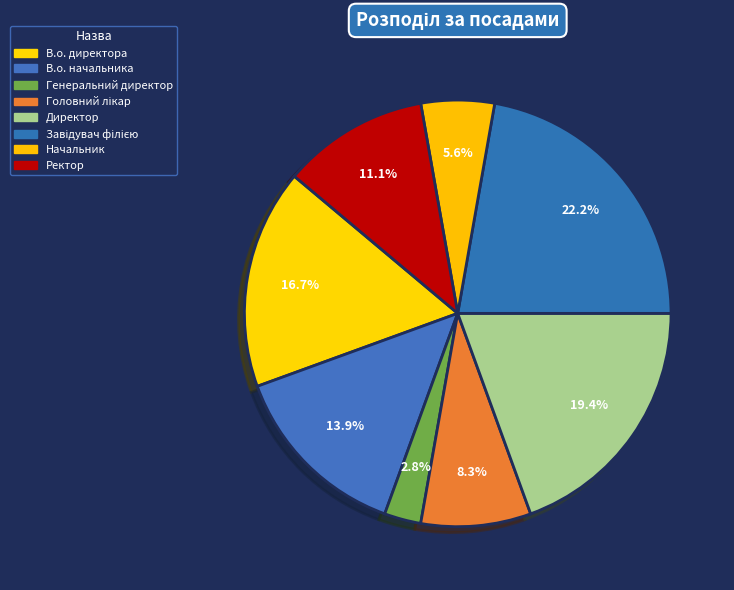

Does В.о. начальника account for over 50% of the chart?

No